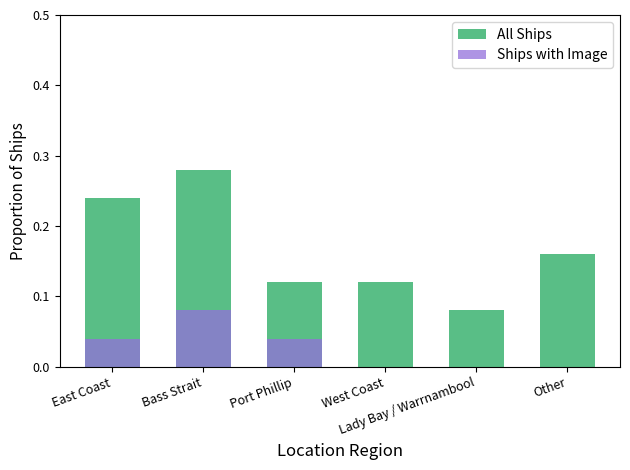

What is the total value across all series at Bass Strait?

0.4